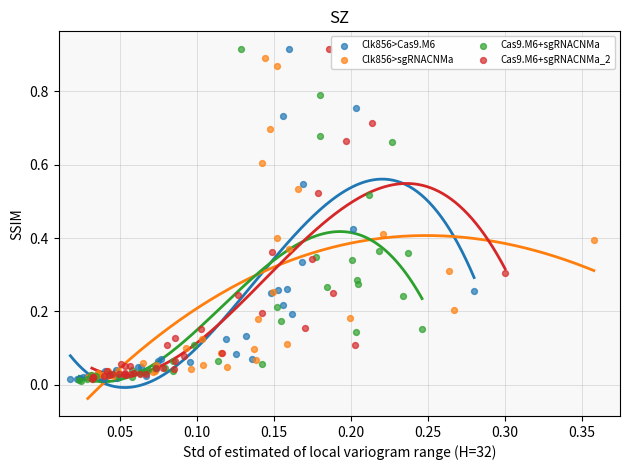

What are all the series names shown in the legend?

Clk856>Cas9.M6, Clk856>sgRNACNMa, Cas9.M6+sgRNACNMa, Cas9.M6+sgRNACNMa_2